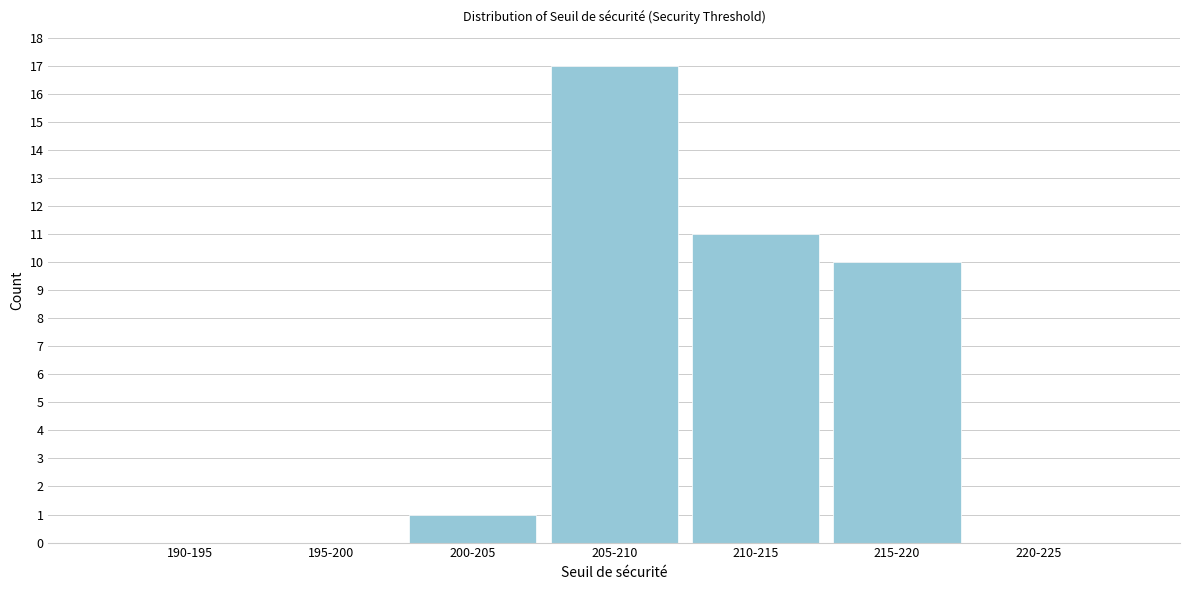

Reading right to left, what are all the values shown in this chart?

220-225=0	215-220=10	210-215=11	205-210=17	200-205=1	195-200=0	190-195=0